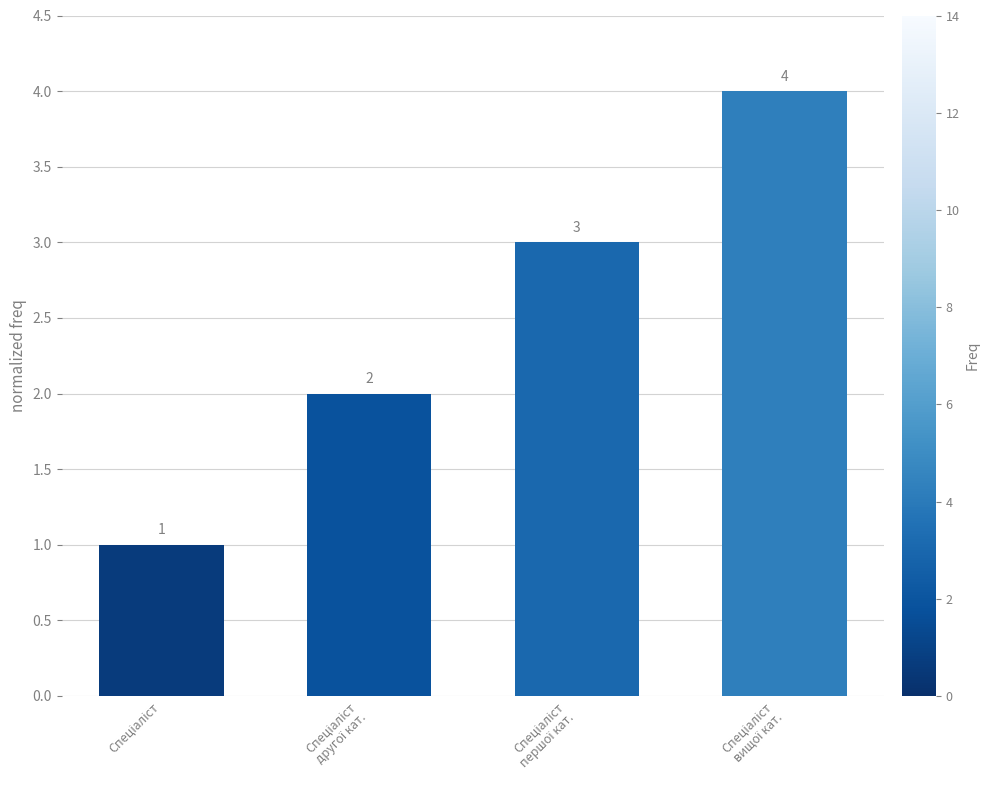

What is the sum of all values?

10